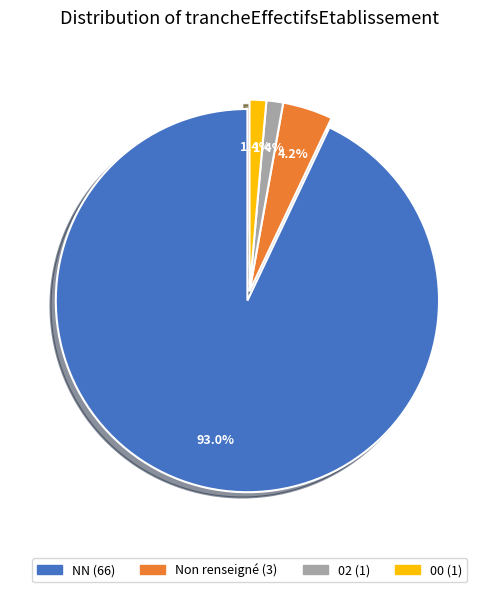

Is there a majority slice in this chart?

Yes